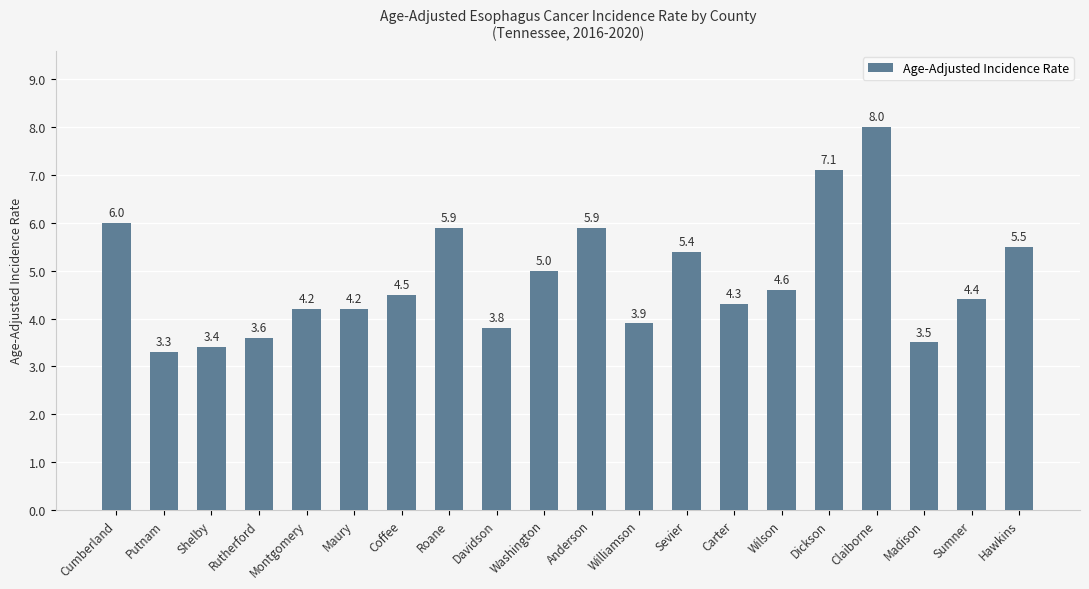

What is the smallest value displayed?

3.3